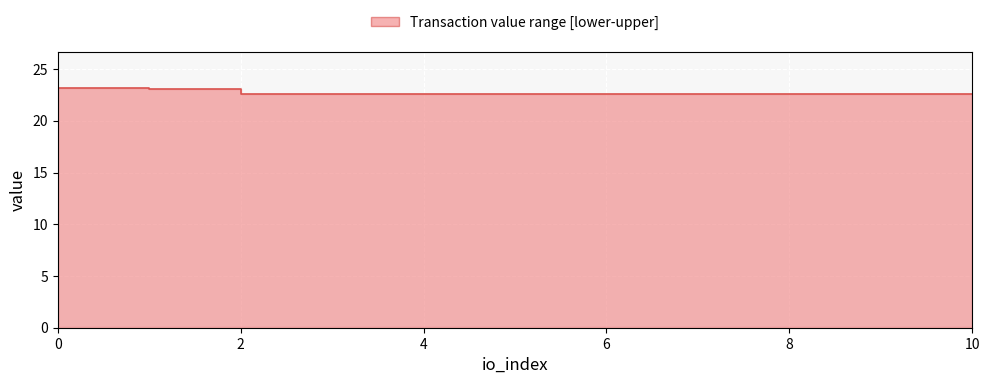

What is the maximum value shown in the chart?

23.1